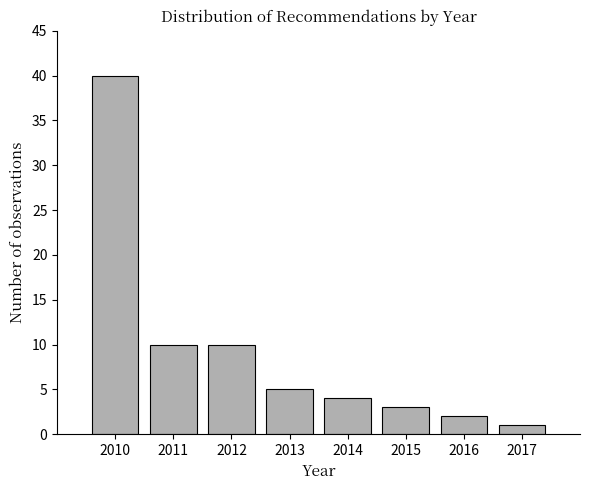

Reading right to left, what are all the values shown in this chart?

2017=1	2016=2	2015=3	2014=4	2013=5	2012=10	2011=10	2010=40